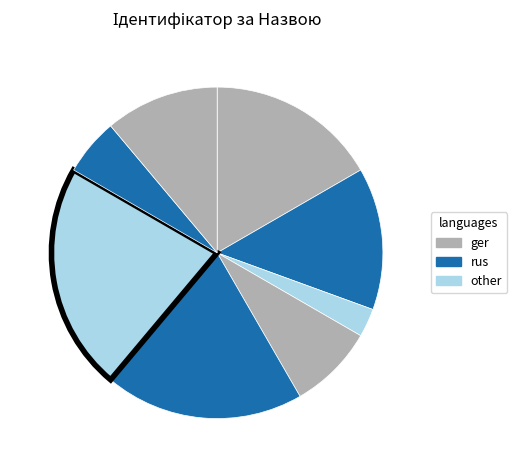

Count the number of slices in the pie.

8